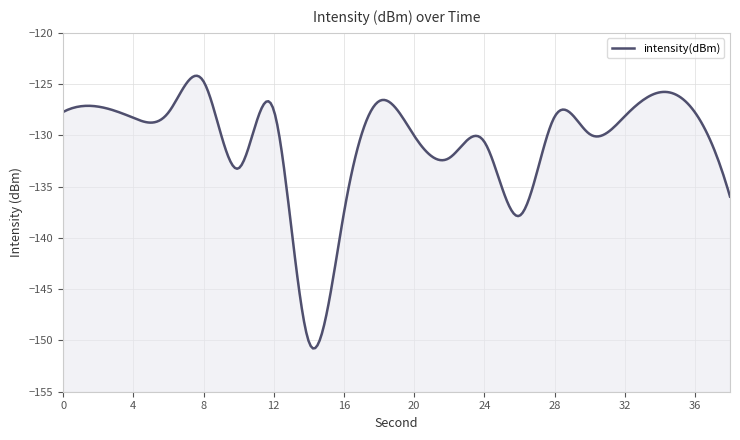

True or false: the data has more than 1 interior local peaks.

True